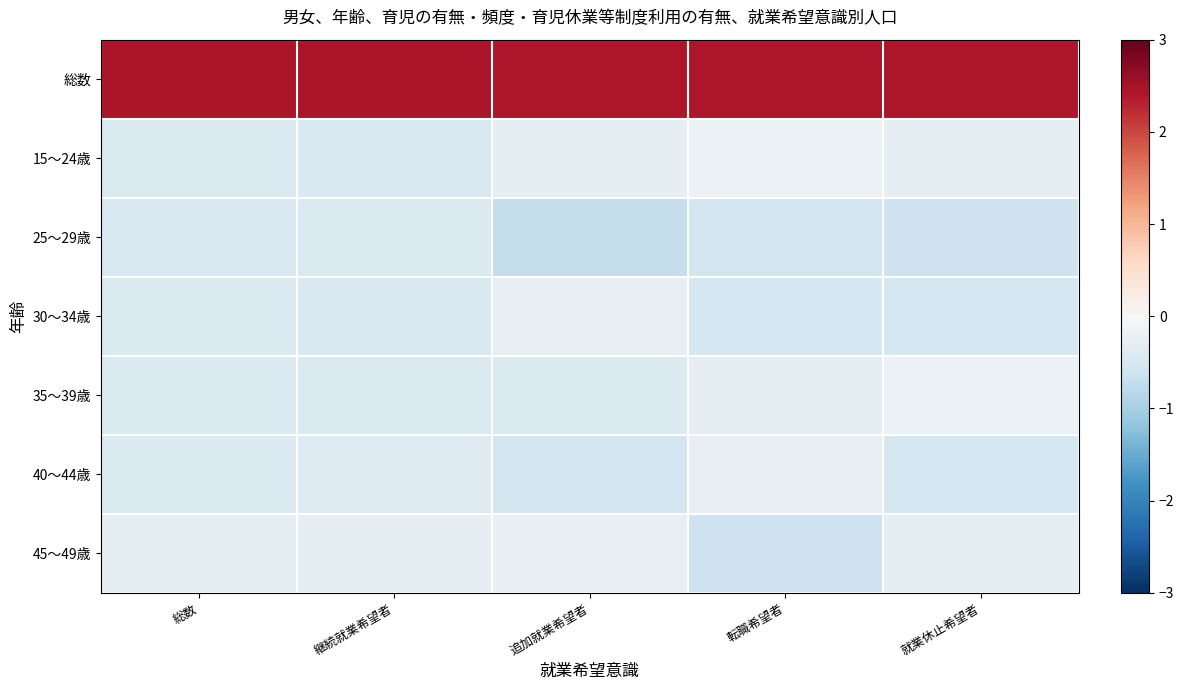

At how many categories does at least one series exceed 0?

5